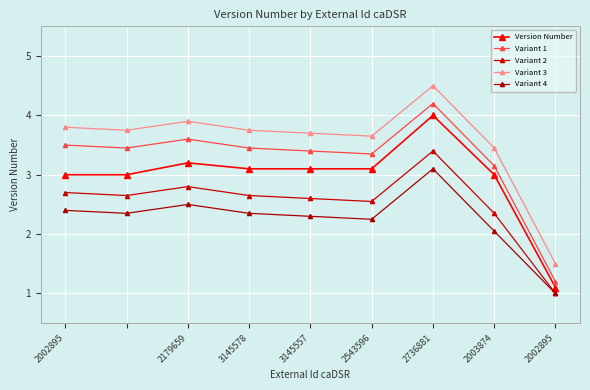

True or false: Variant 1 has more than 0 points higher than both neighbors.

True